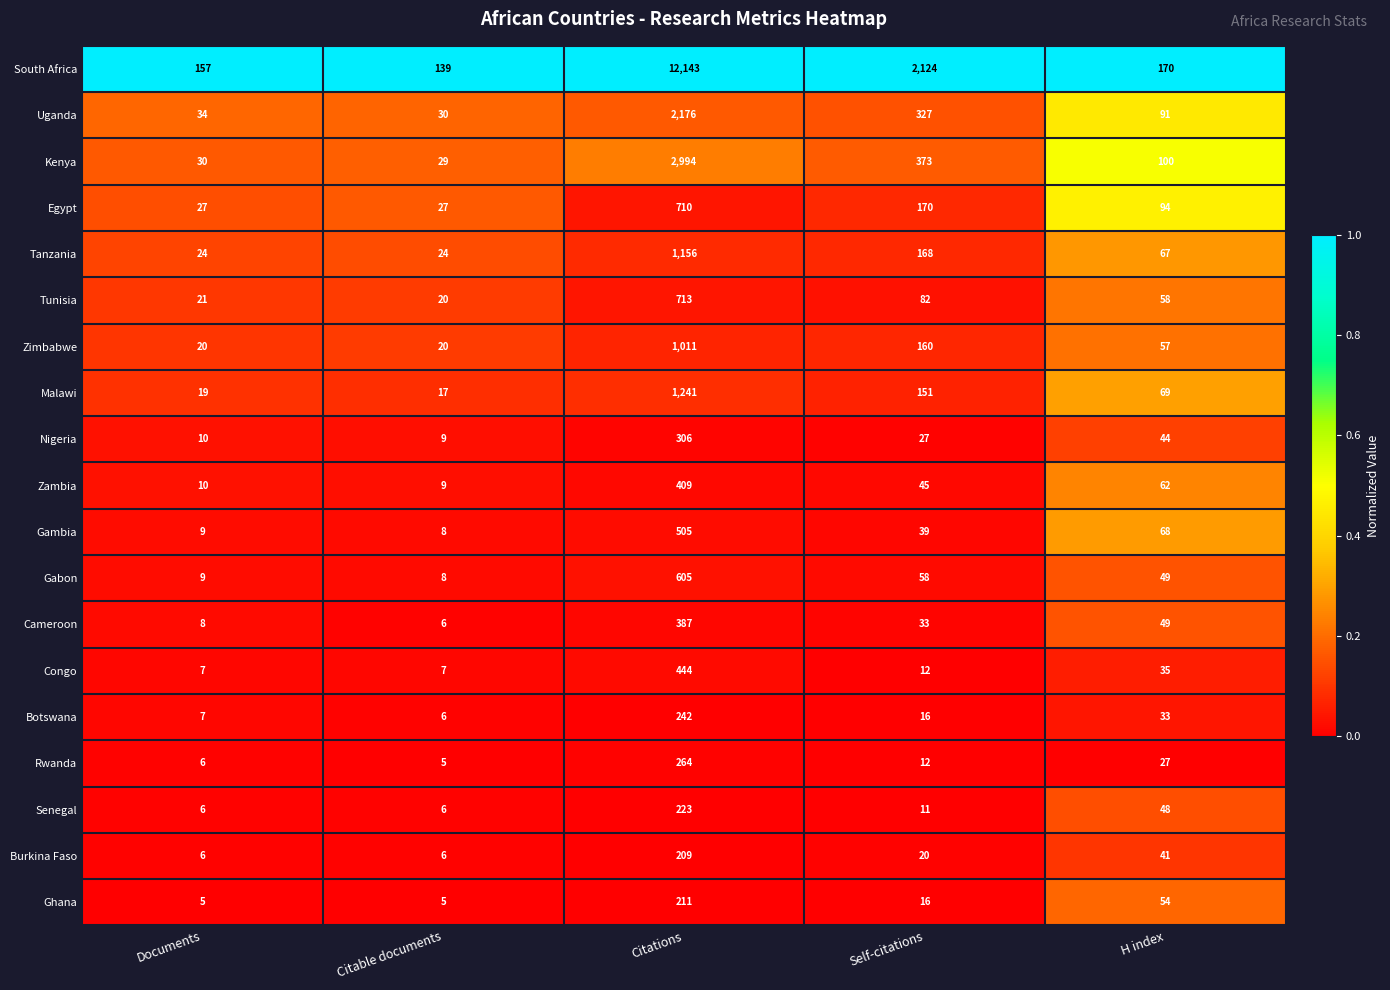

Rank the series by their maximum value, from lowest to highest.

Burkina Faso, Ghana, Senegal, Botswana, Rwanda, Nigeria, Cameroon, Zambia, Congo, Gambia, Gabon, Egypt, Tunisia, Zimbabwe, Tanzania, Malawi, Uganda, Kenya, South Africa